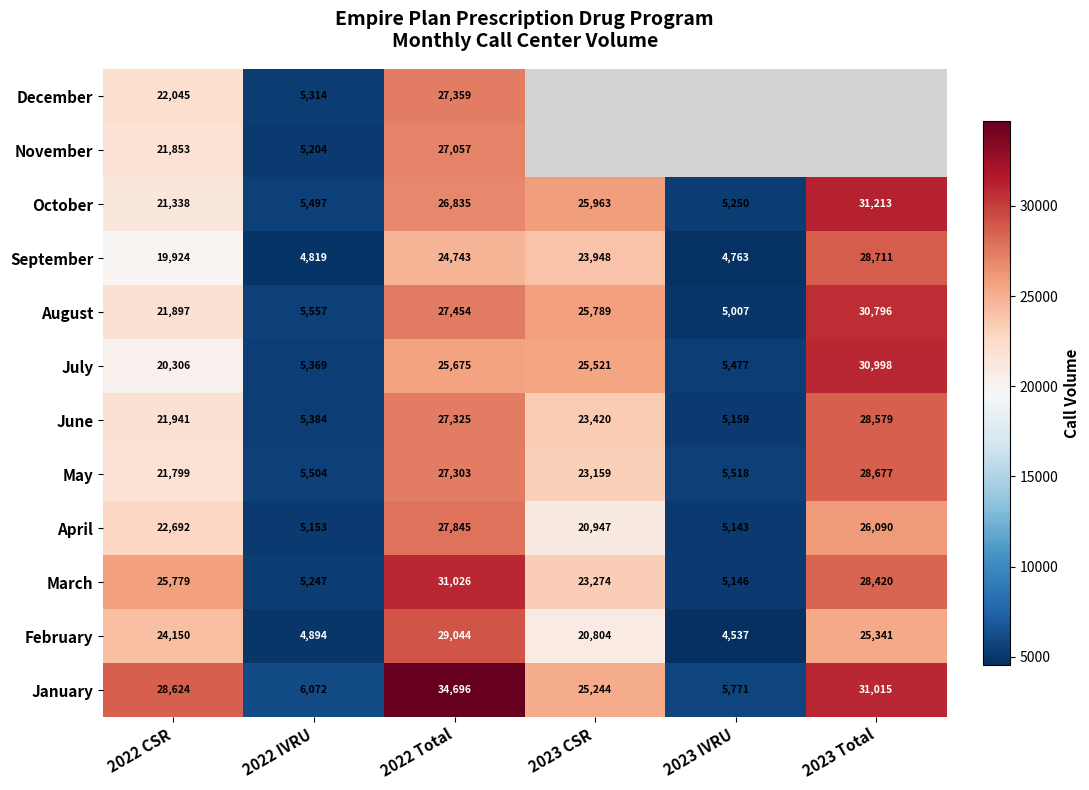

Rank the series at 2022 Total from highest to lowest value.

January, March, February, April, August, December, June, May, November, October, July, September